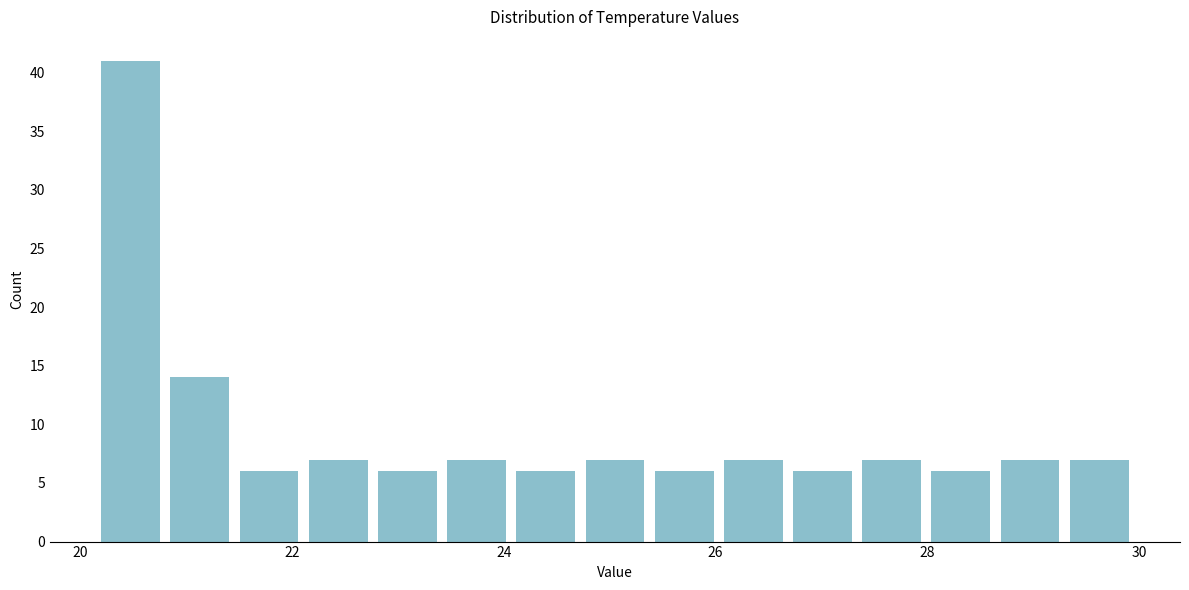

Read against the x-axis, roughly where is the centre of the tallest bar?

20.4